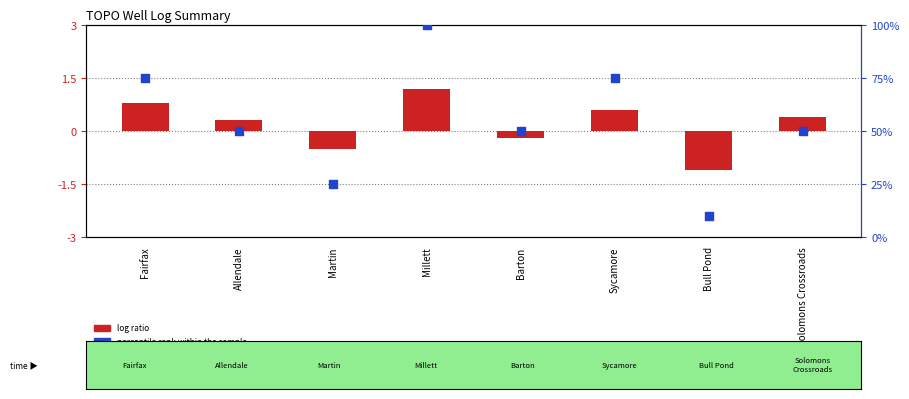

Which series contains the highest Y value?

percentile rank within the sample